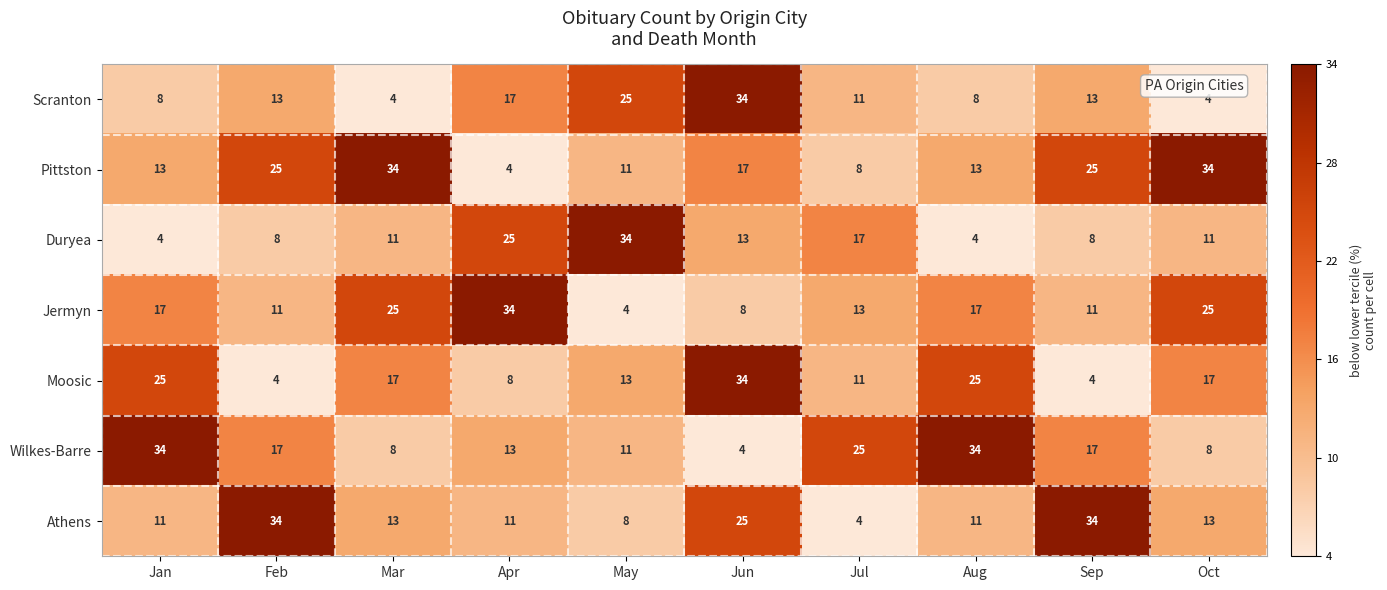

The value of Duryea at Oct is 4. True or false?

False